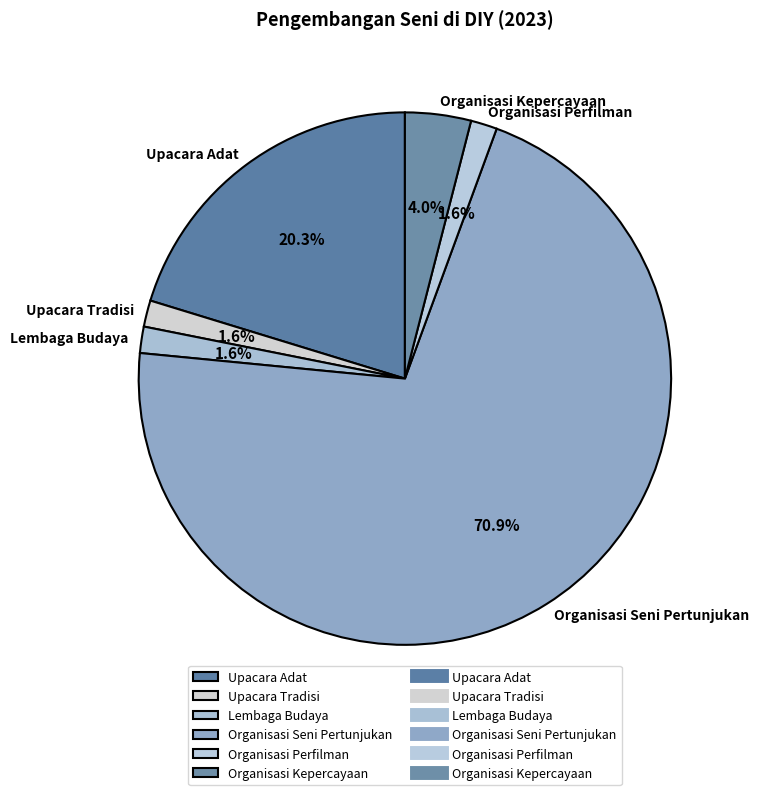

True or false: Organisasi Kepercayaan accounts for 4% of the total.

True